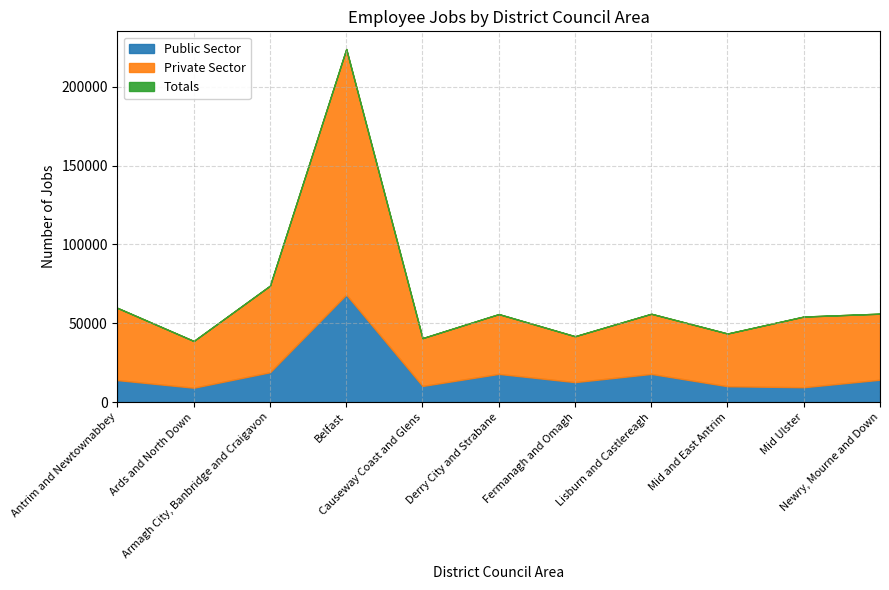

What is the approximate value of Totals at Fermanagh and Omagh?

41764